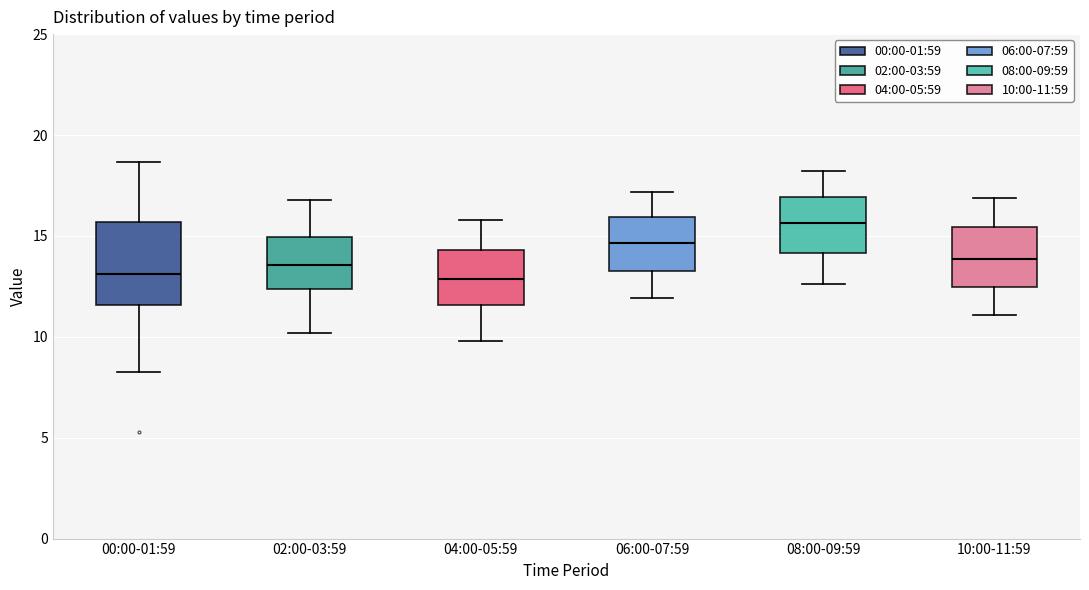

Where does the upper whisker of the box for 10:00-11:59 end on the y-axis? The values are not printed on the chart, so give them approximately, as read against the axis.

17.0